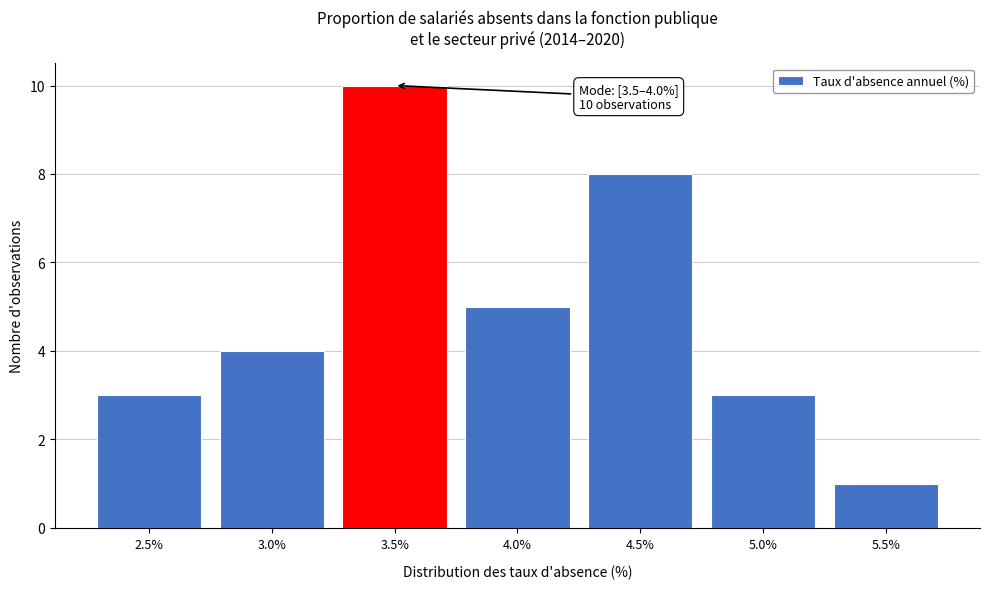

Reading left to right, list all the values displayed in this chart.

3	4	10	5	8	3	1